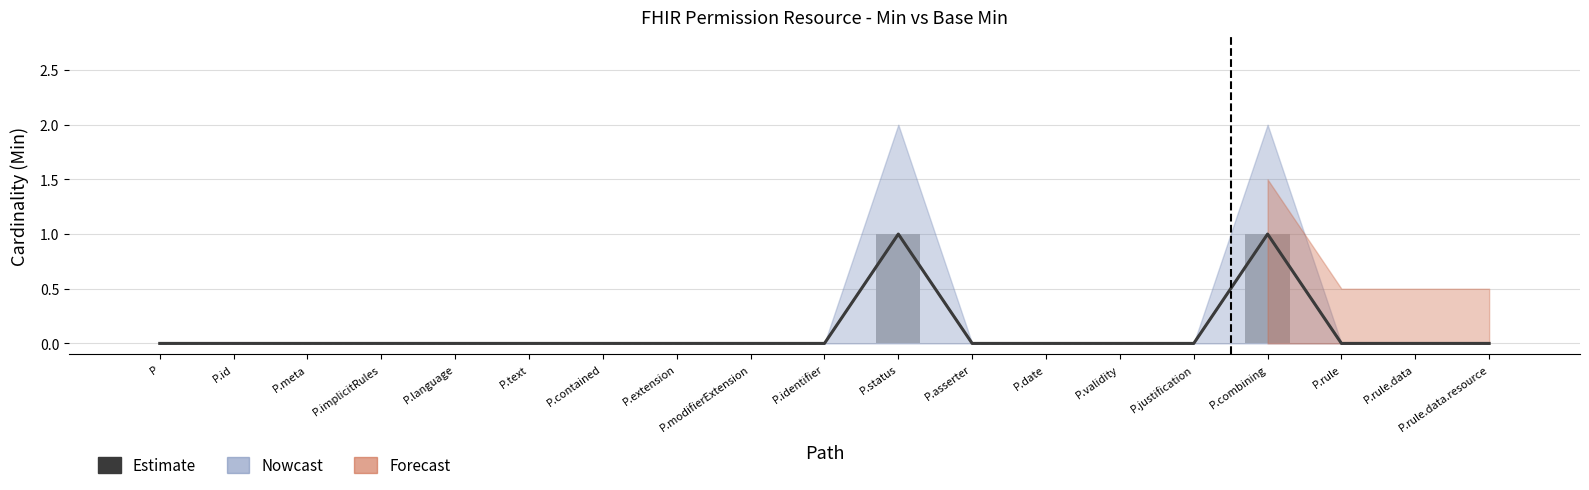

Reading left to right, transcribe all the data shown in this chart.

Estimate (Min): 0	0	0	0	0	0	0	0	0	0	1	0	0	0	0	1	0	0	0
Base Min: 0	0	0	0	0	0	0	0	0	0	1	0	0	0	0	1	0	0	0
Min (bar): 0	0	0	0	0	0	0	0	0	0	1	0	0	0	0	1	0	0	0